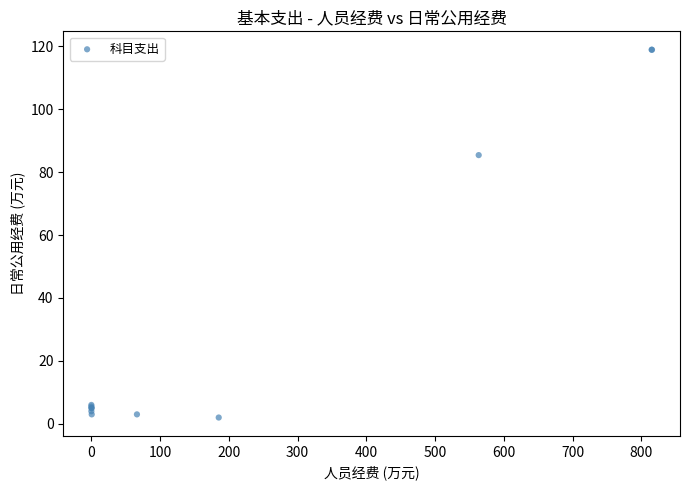

What Y value in the scatter plot is closest to 60?

85.4